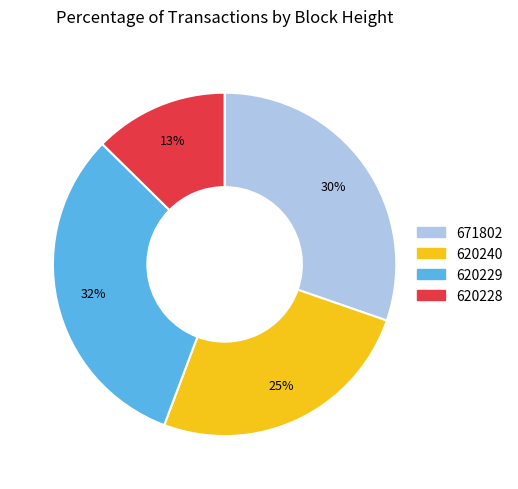

Which category has the smallest portion of the pie?

620228